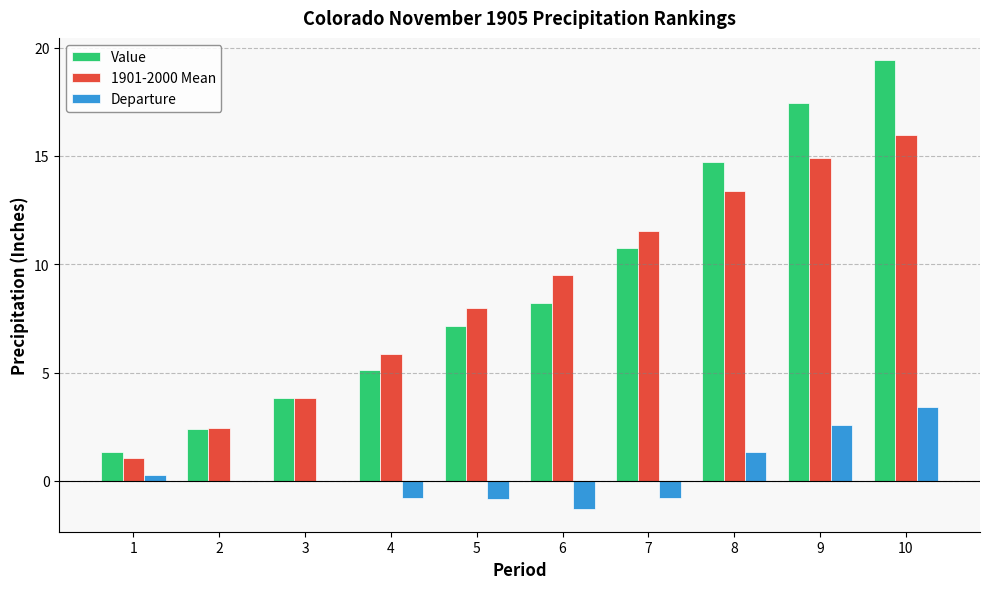

Count the number of data series in this chart.

3